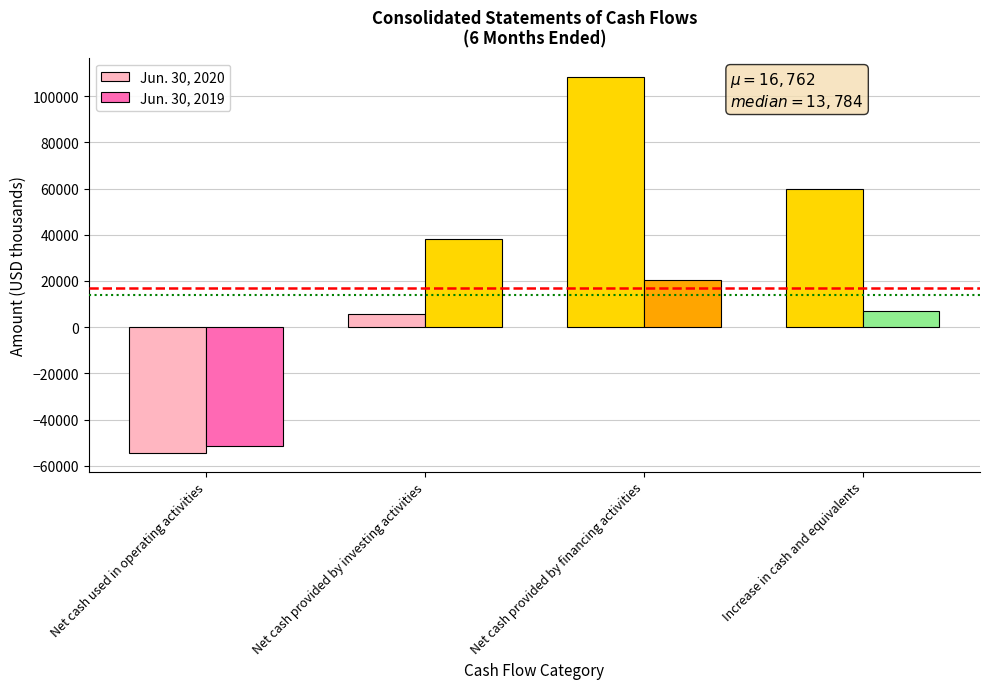

Is it true that Jun. 30, 2019 equals 38159 at Net cash provided by investing activities?

True